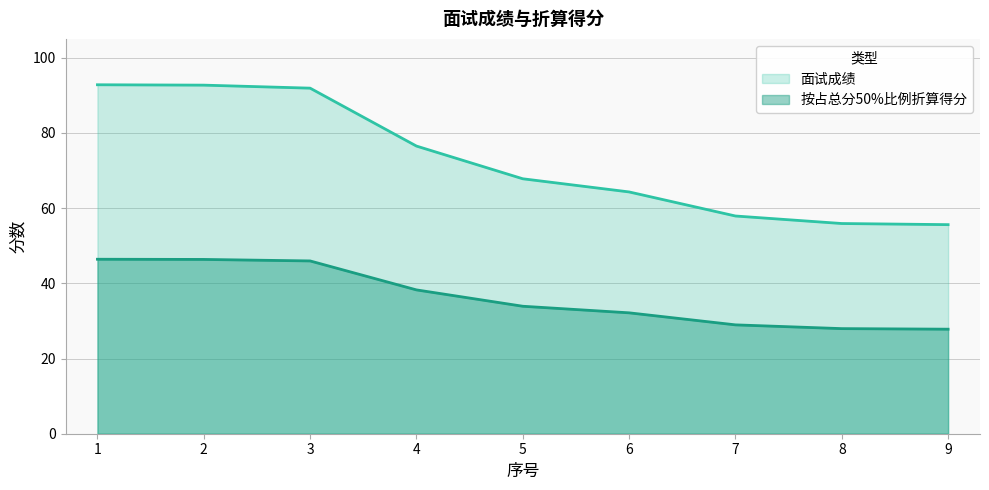

Rank the series by their average value, from highest to lowest.

面试成绩, 按占总分50%比例折算得分